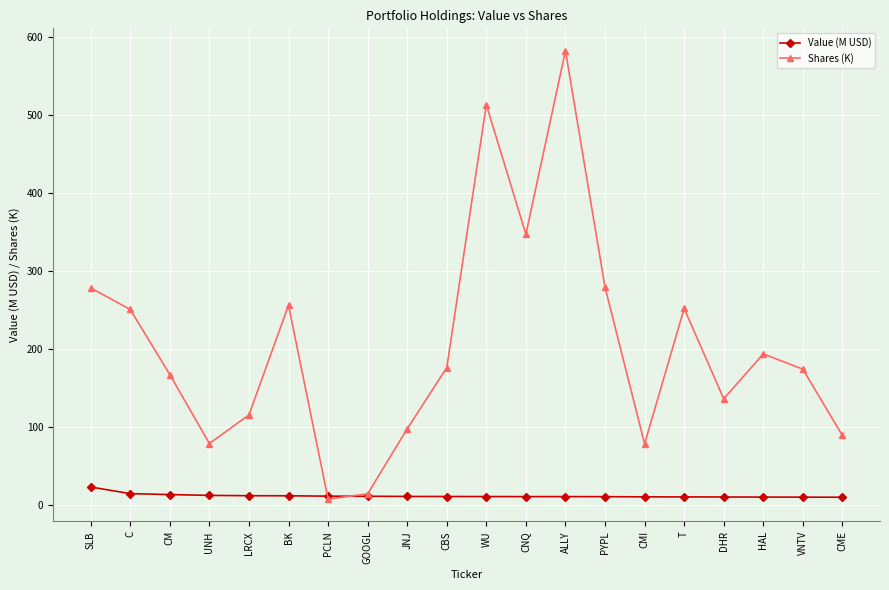

List the series in order of their peak value, lowest first.

Value (M USD), Shares (K)